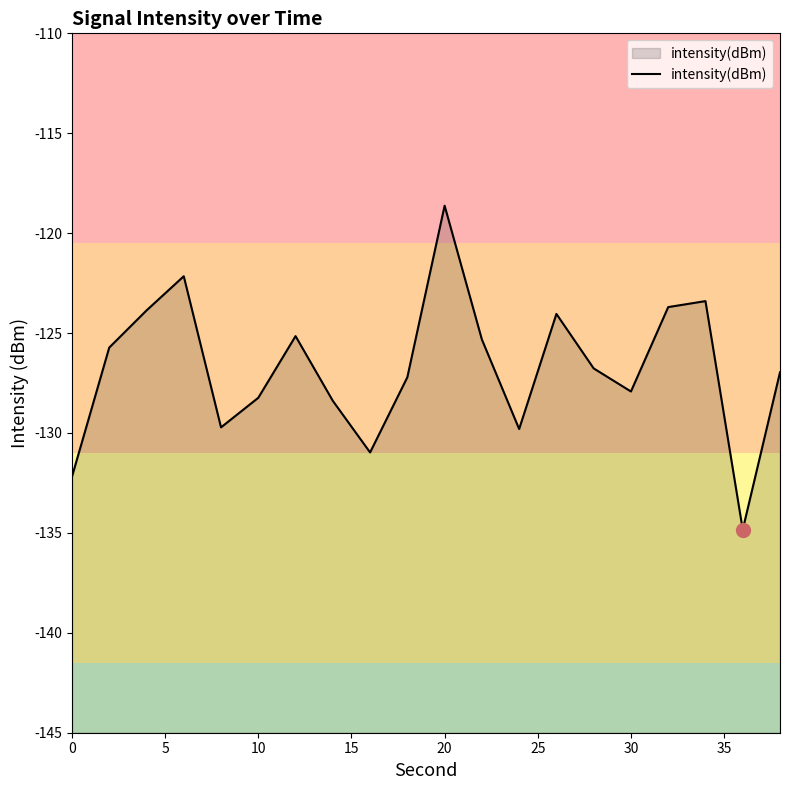

How many lines are shown in the chart?

1